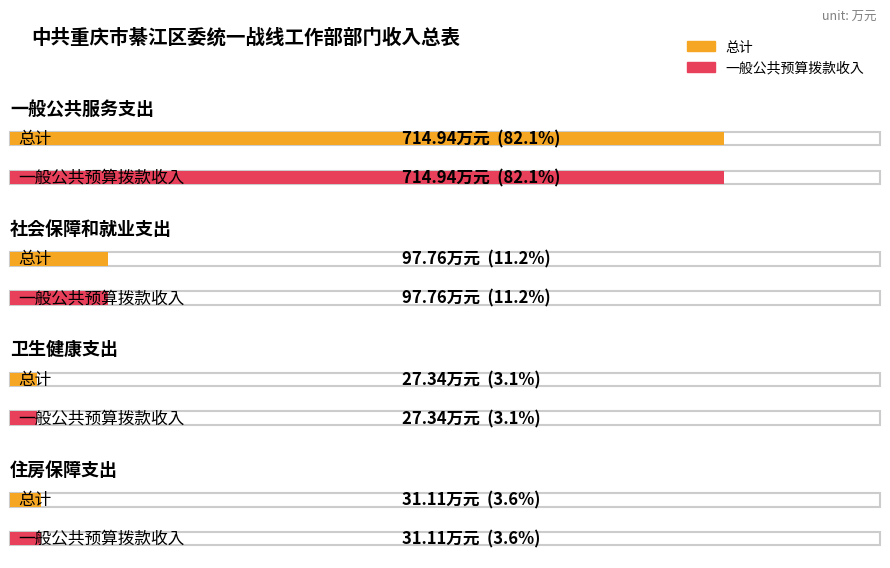

Is it true that 总计 equals 31.1 at 住房保障支出?

True